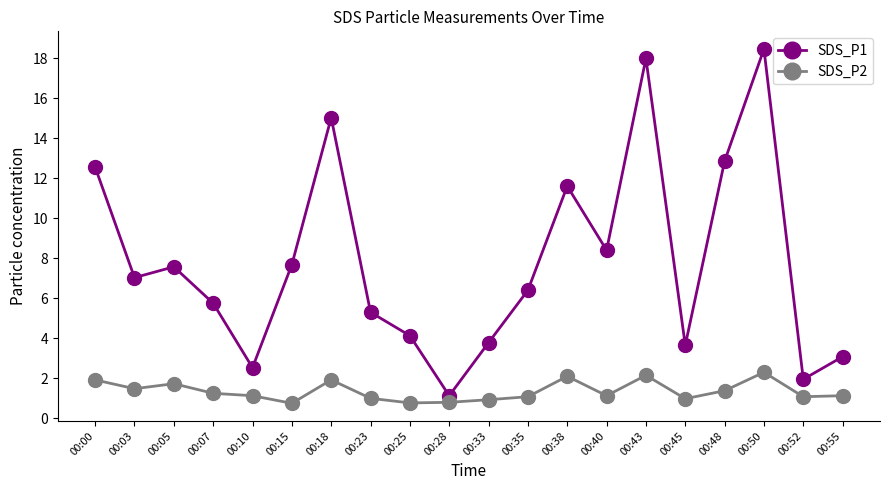

Rank the series by their maximum value, from lowest to highest.

SDS_P2, SDS_P1